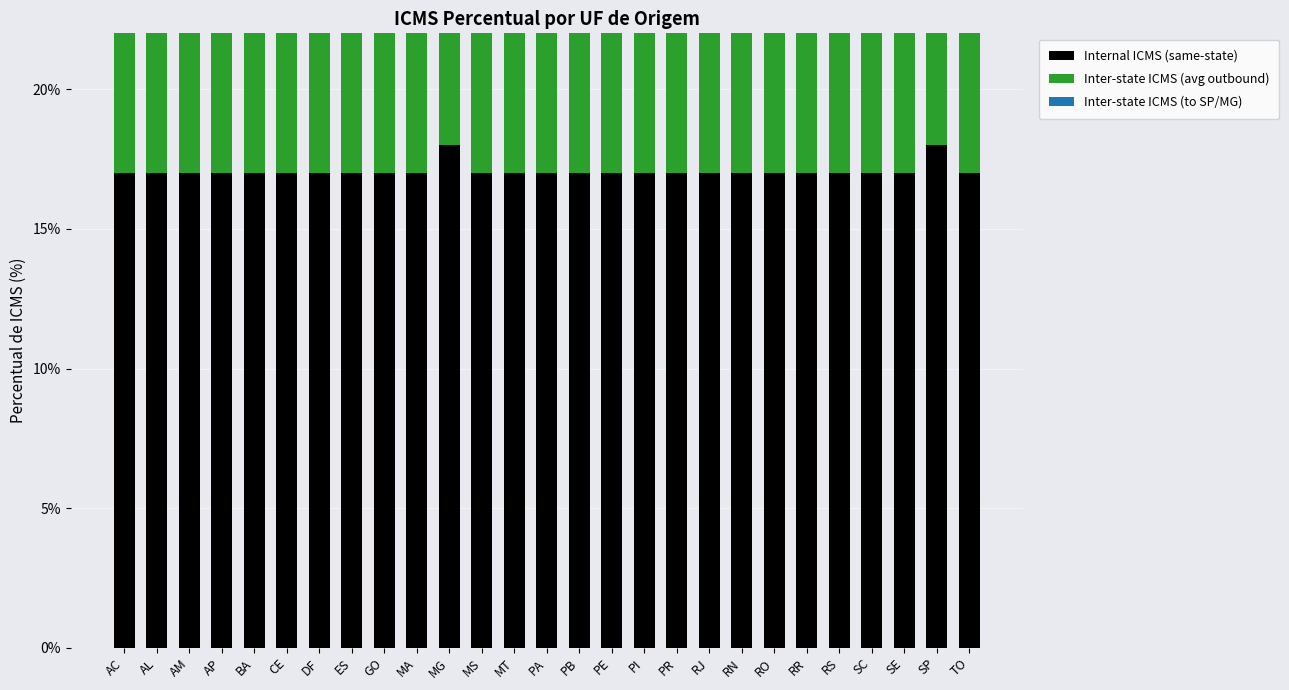

Rank the categories by Inter-state ICMS (to SP/MG) value from lowest to highest.

AC, AL, AM, AP, BA, CE, DF, ES, GO, MA, MG, MS, MT, PA, PB, PE, PI, PR, RJ, RN, RO, RR, RS, SC, SE, SP, TO